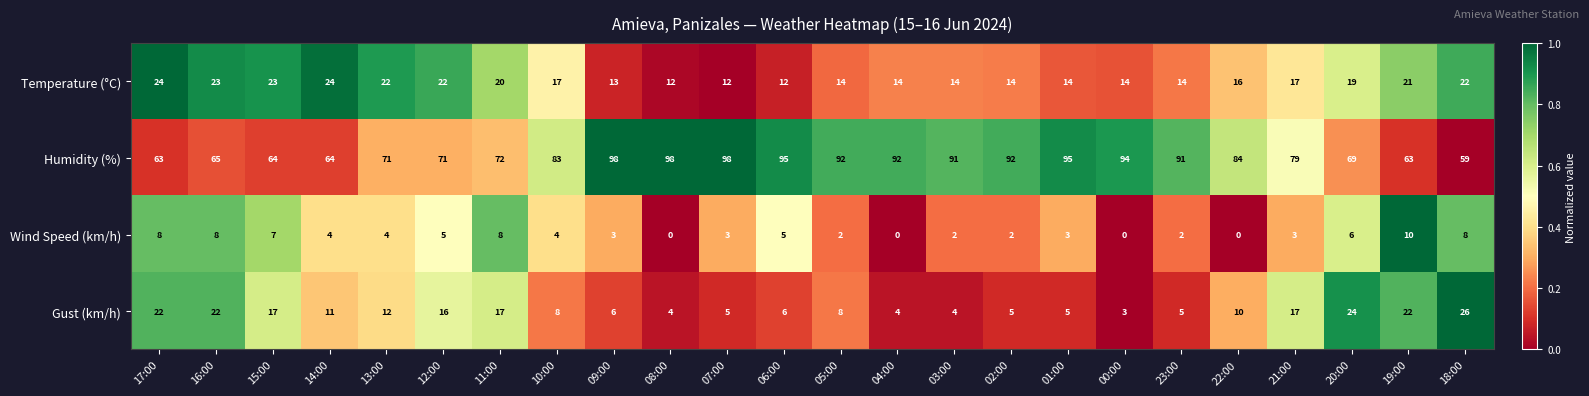

The Humidity (%) series shows 144 at 08:00. True or false?

False